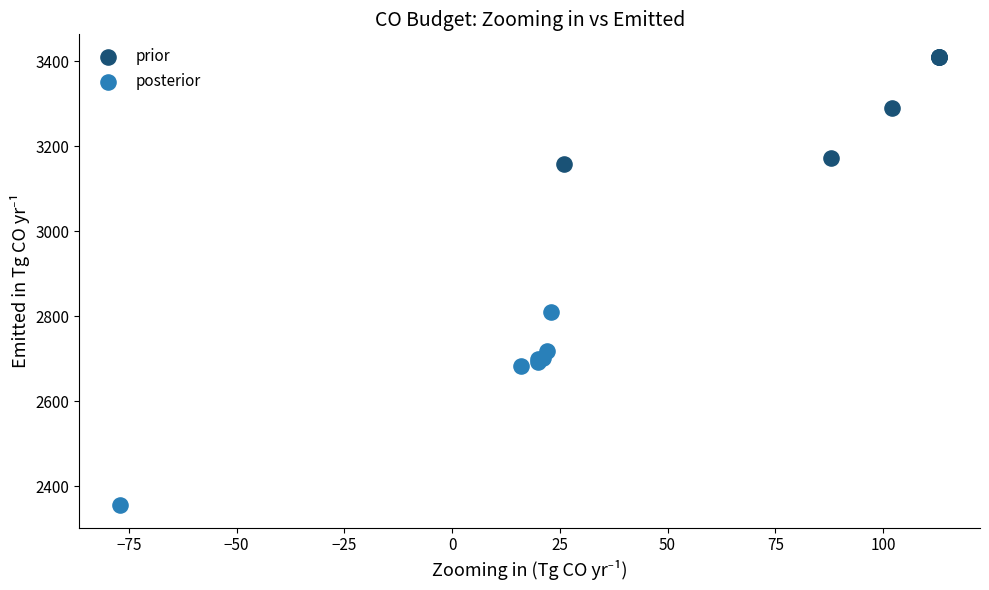

Which series has the widest spread of Y values?

posterior